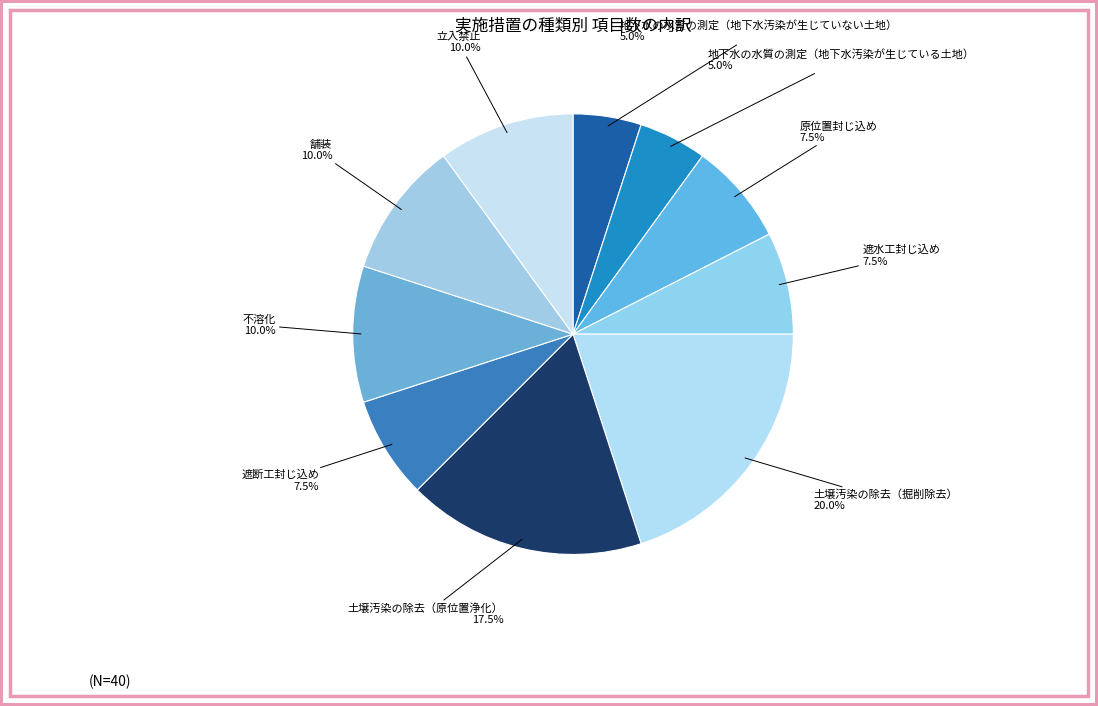

Combined, what portion of the pie is 土壌汚染の除去（掘削除去） and 立入禁止?

30.0%